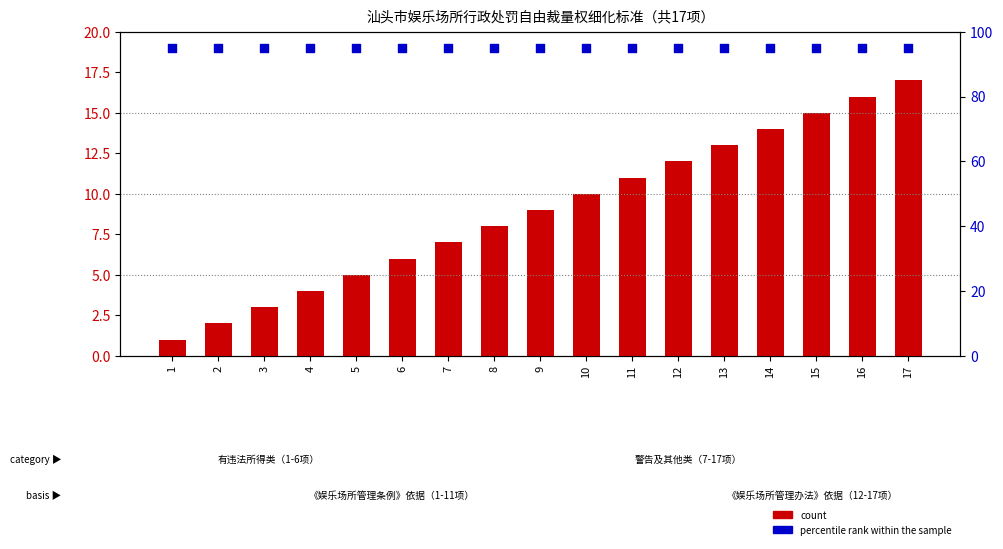

What is the total value across all series at 13?

108